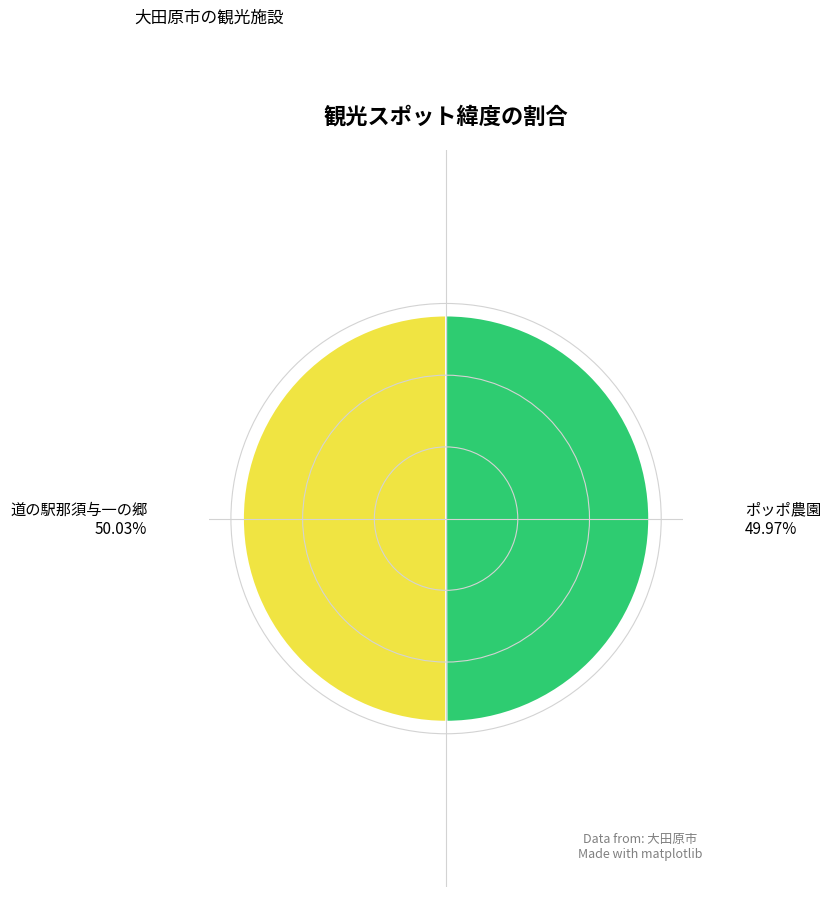

Is the sum of 道の駅那須与一の郷 and ポッポ農園 greater than half?

Yes